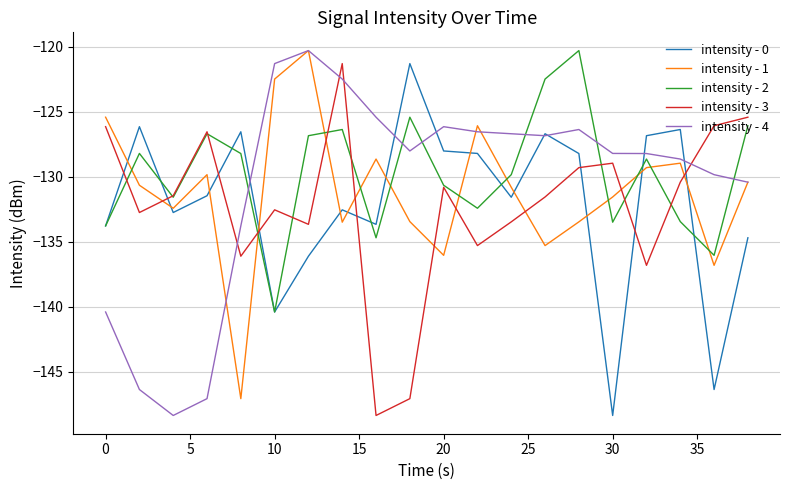

Does the chart have visible grid lines?

Yes